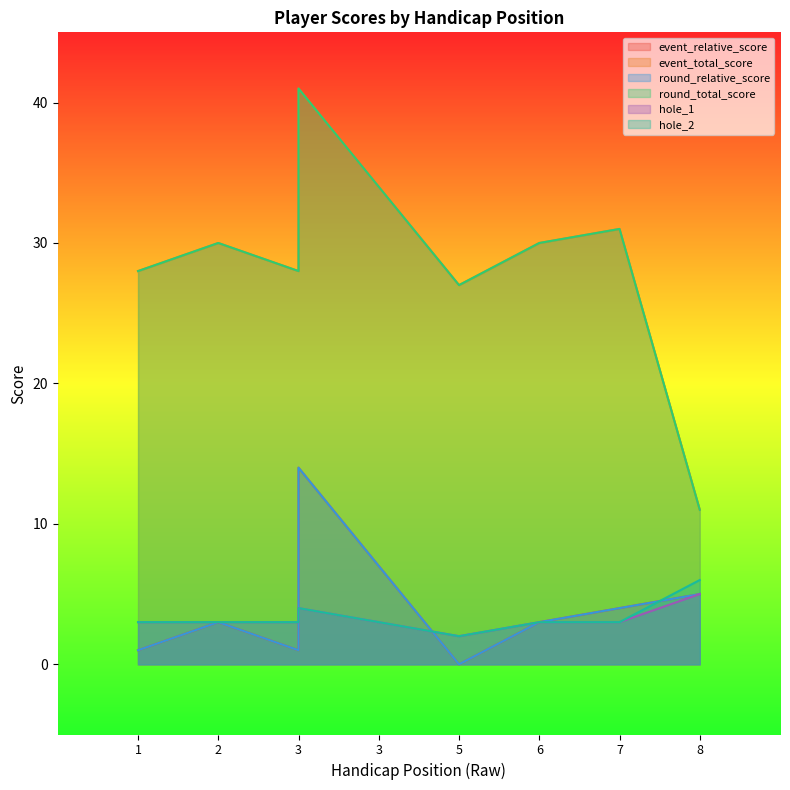

True or false: round_total_score and hole_2 intersect in this chart.

False